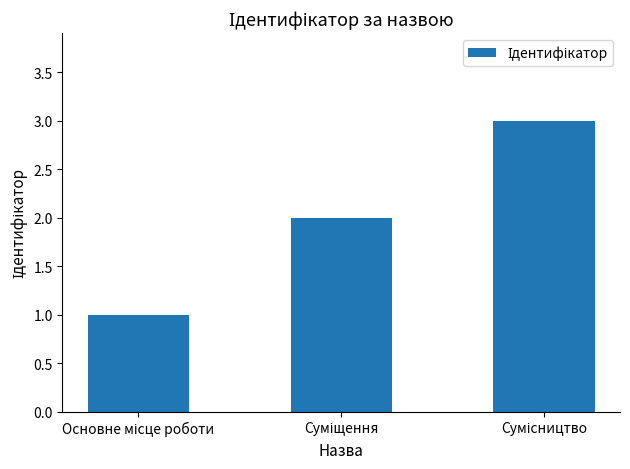

What is the value of the 3rd bar from the left?

3